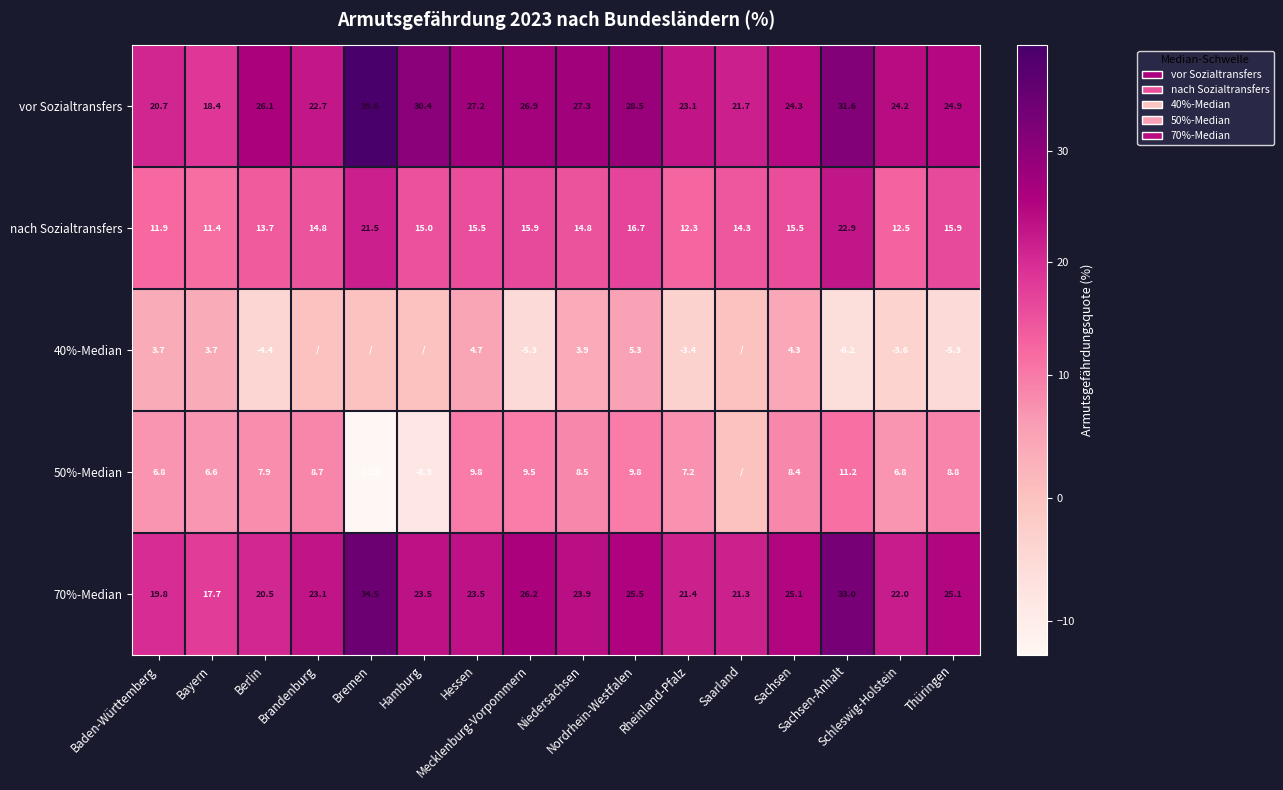

What is the sum of the vor Sozialtransfers values at Berlin and Hamburg?

56.5